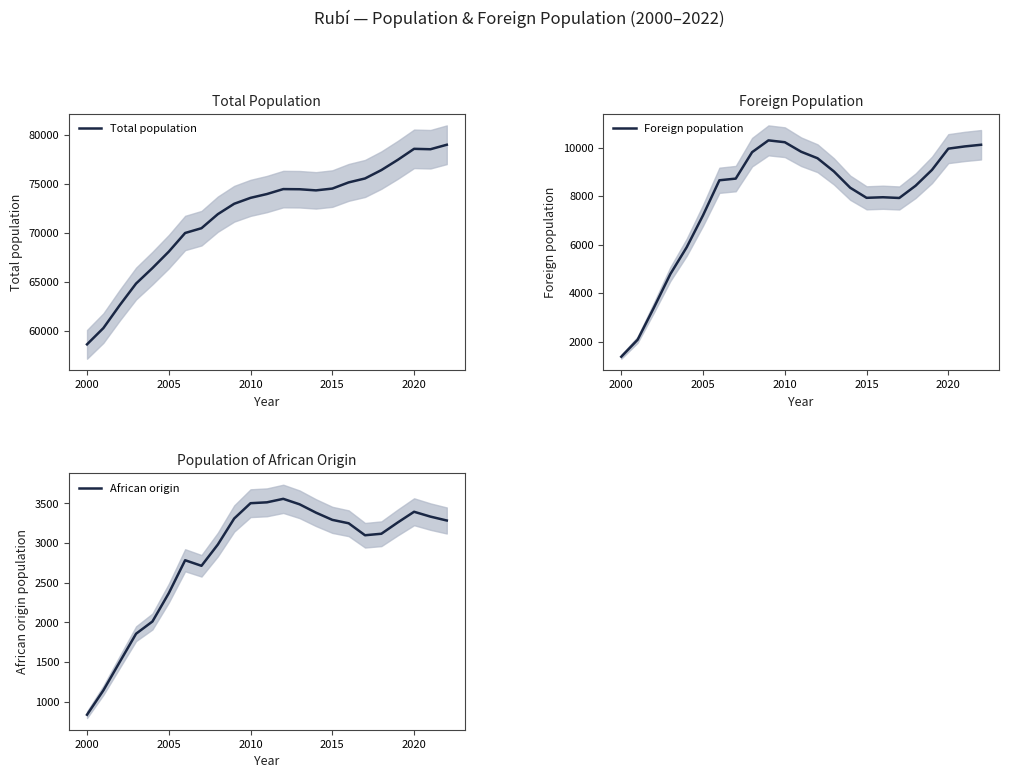

True or false: African origin and Total population intersect in this chart.

False